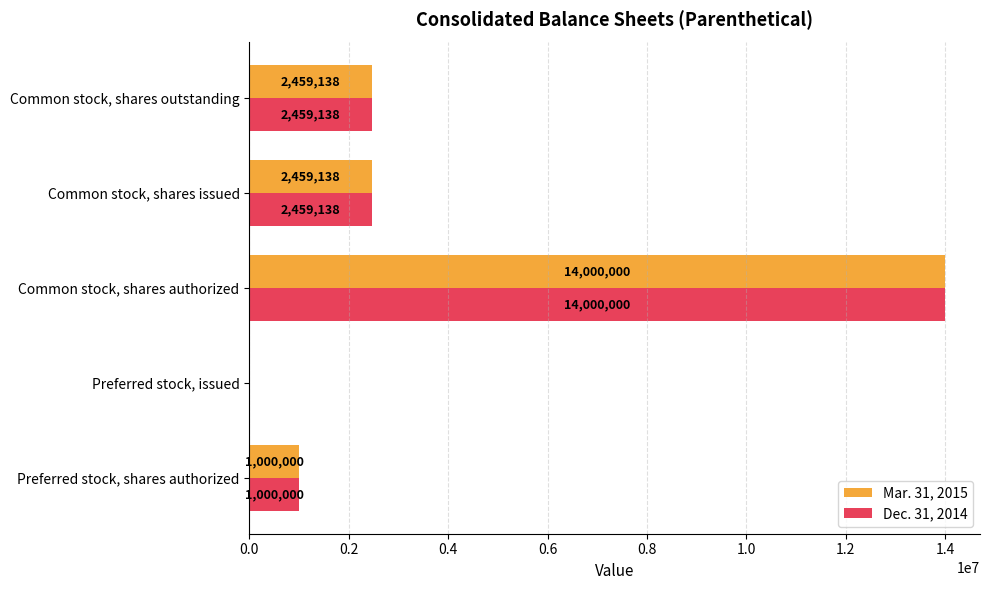

What is the total value across all series at Preferred stock, shares authorized?

2000000